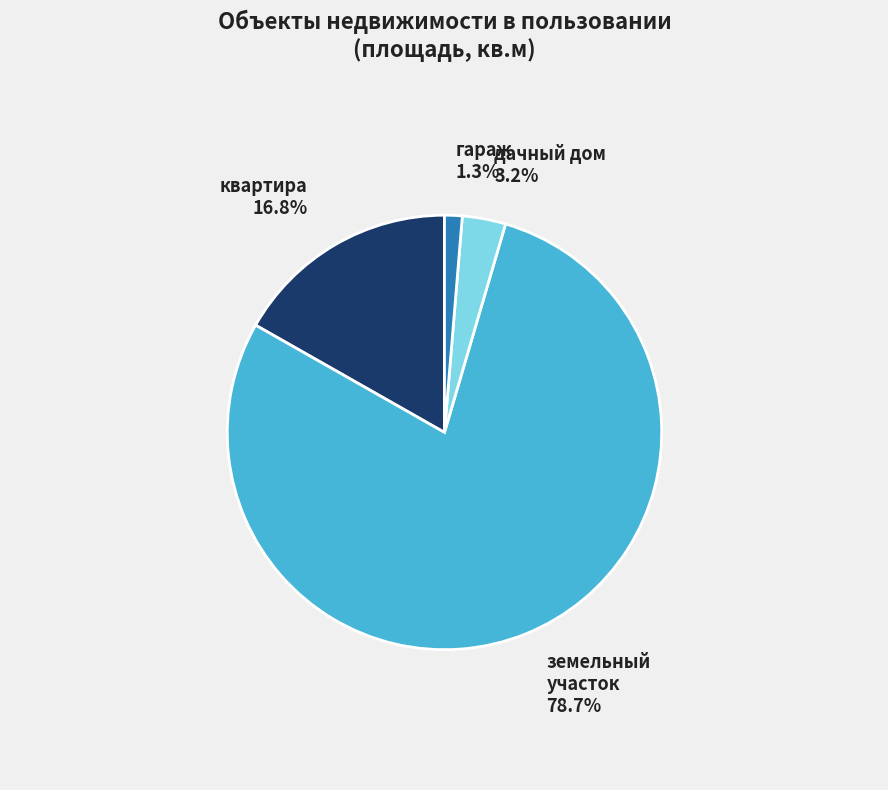

Is there any slice that represents more than half of the pie?

Yes